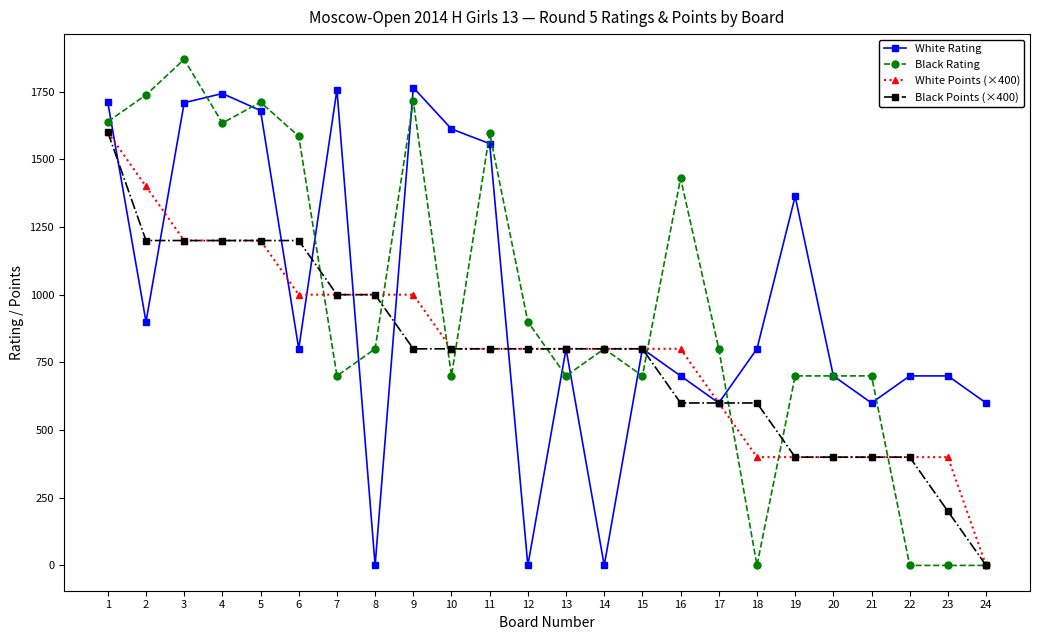

What is the maximum value shown in the chart?

1869